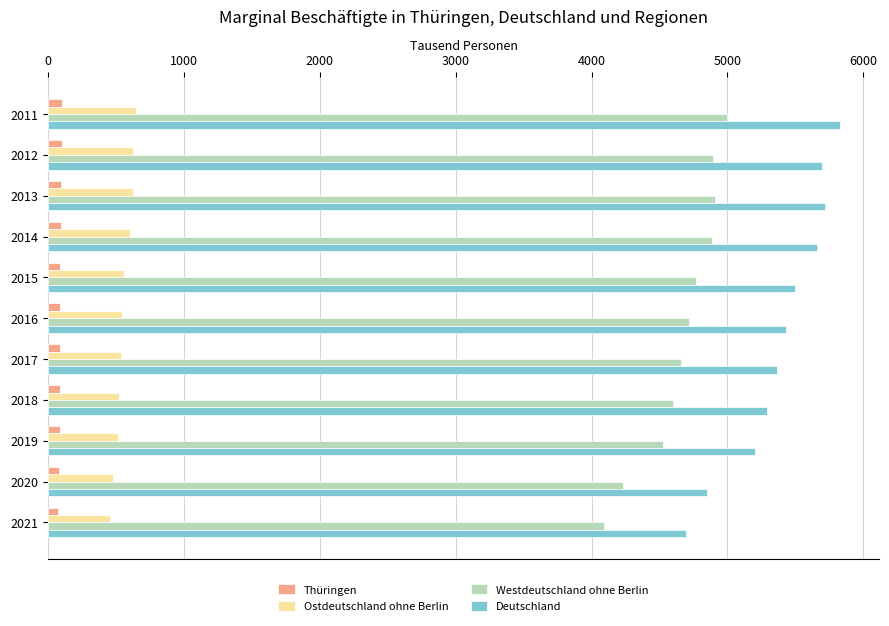

At how many categories does at least one series exceed 3965?

11